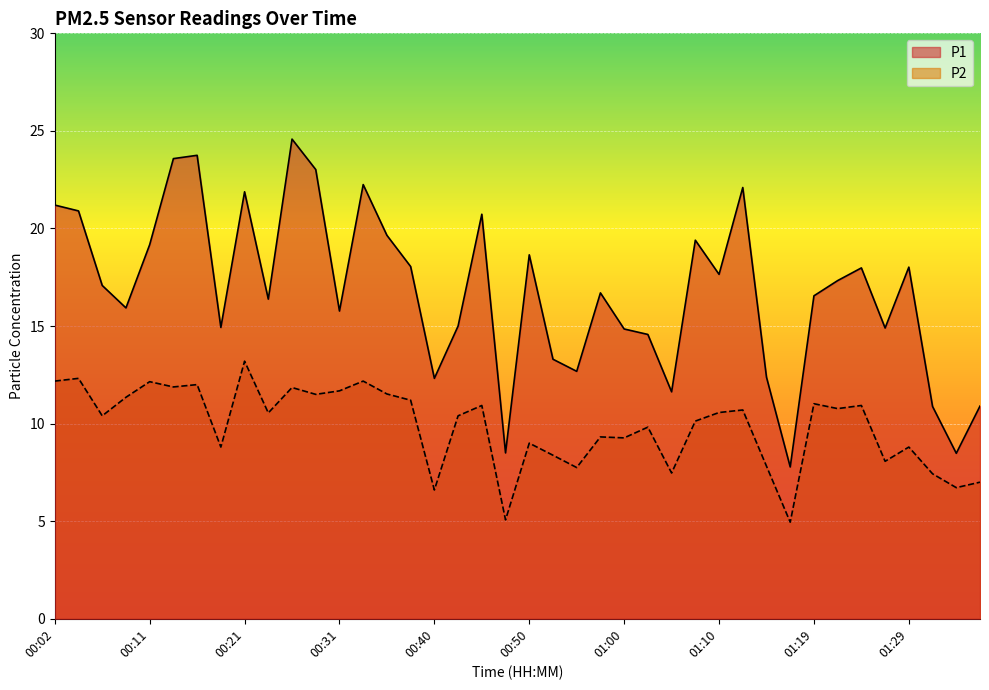

In P1, how many points are lower than both neighbors (excluding endpoints)?

12